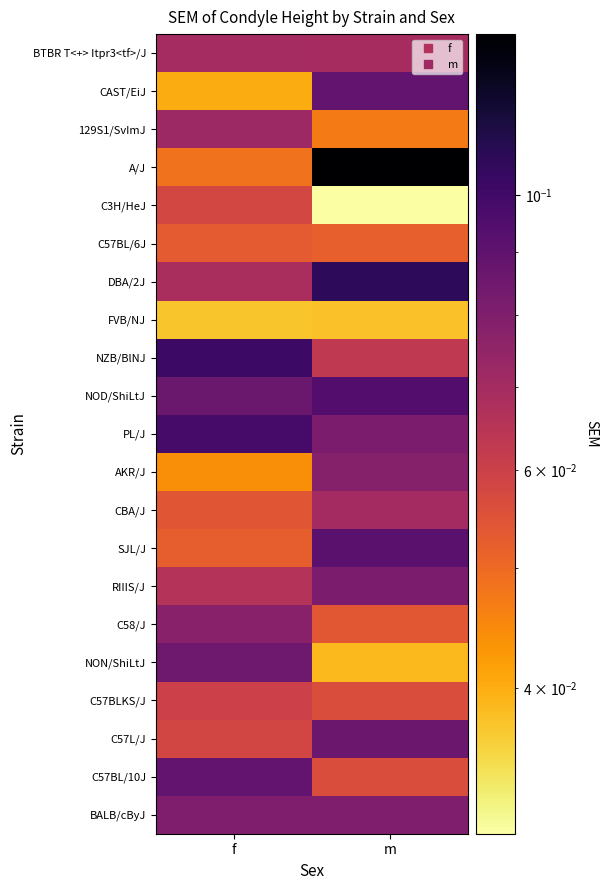

Which has a higher value, m or f?

f